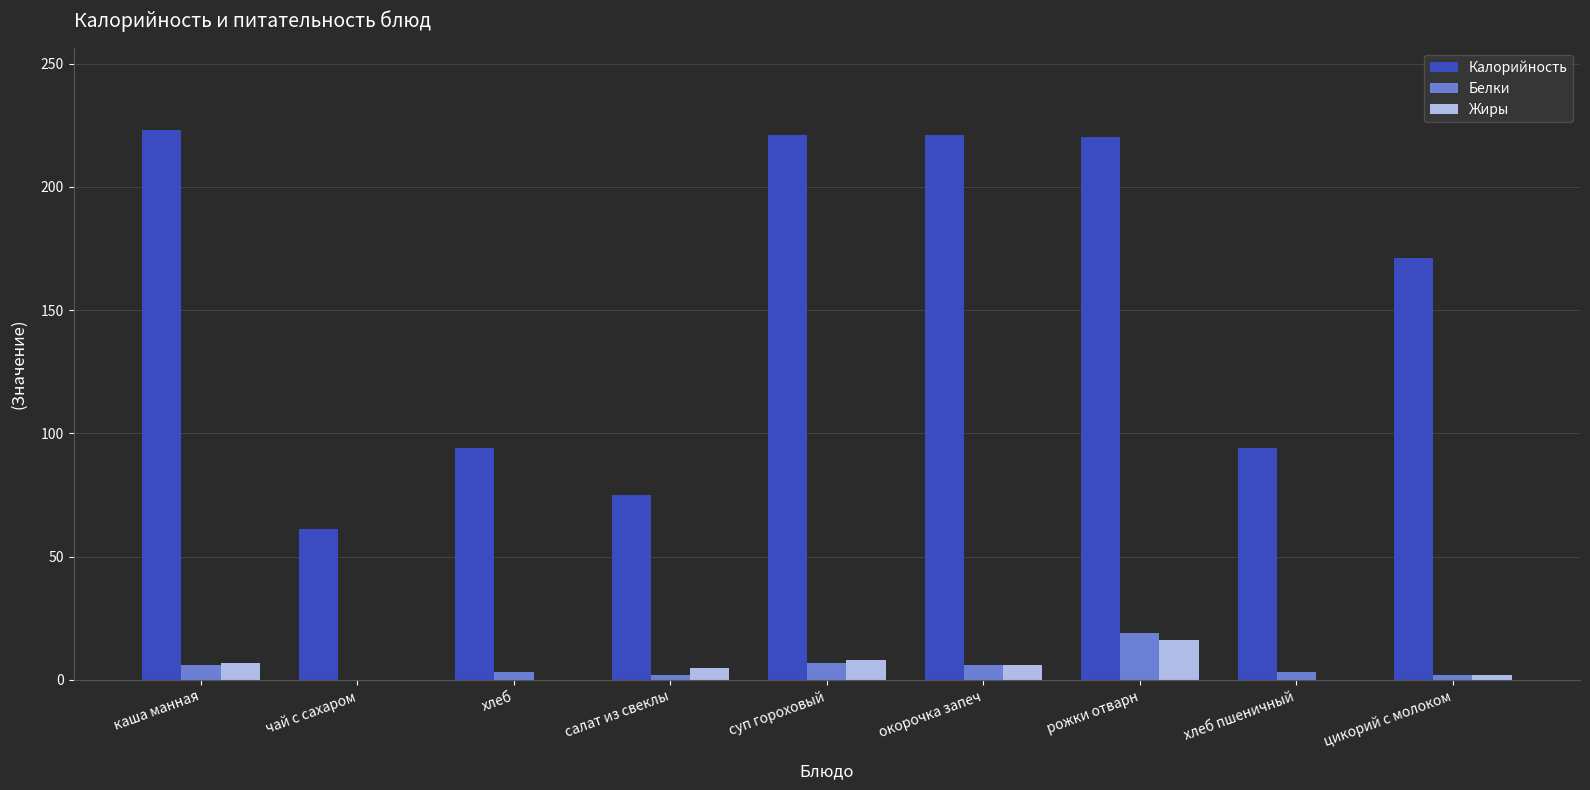

How many categories are shown in the chart?

9